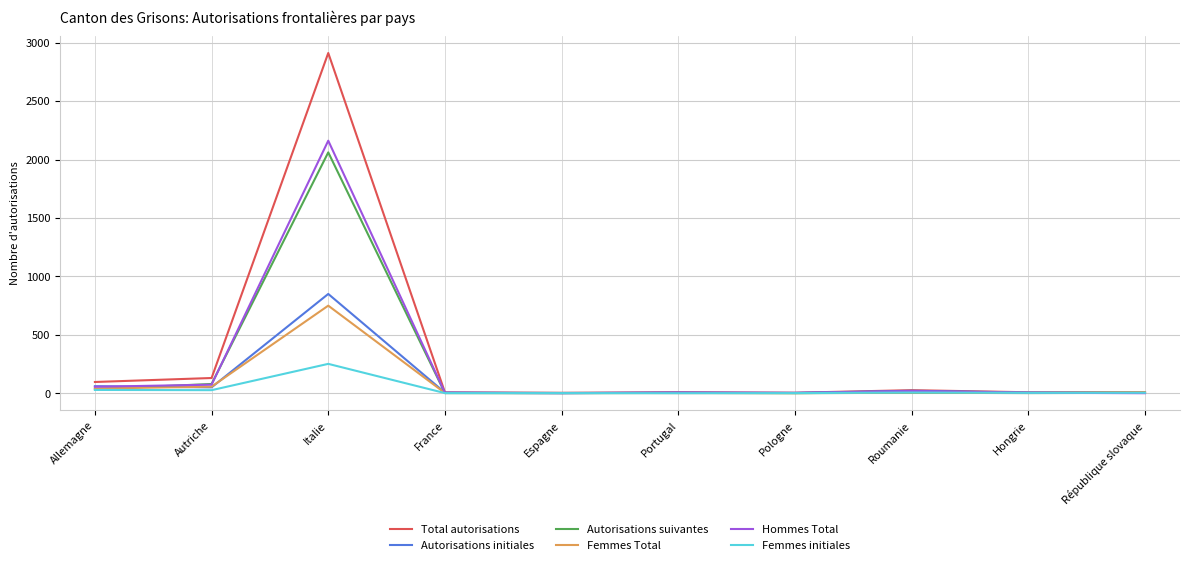

How many lines are shown in the chart?

6